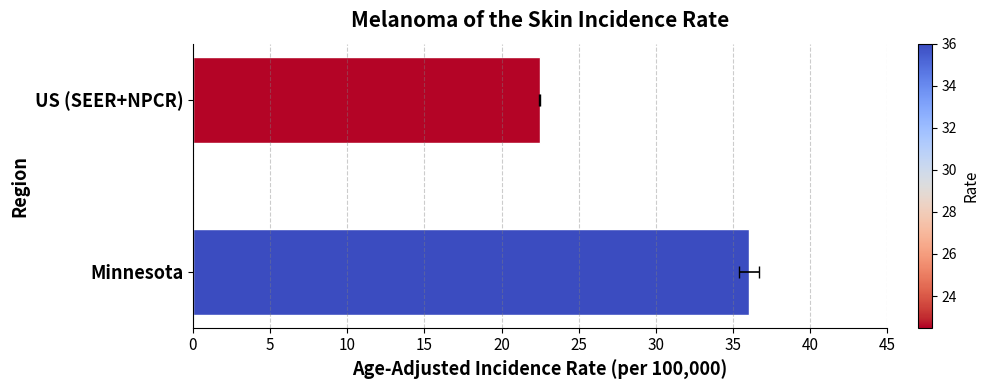

What is the change in value from Minnesota to US (SEER+NPCR)?

-13.5